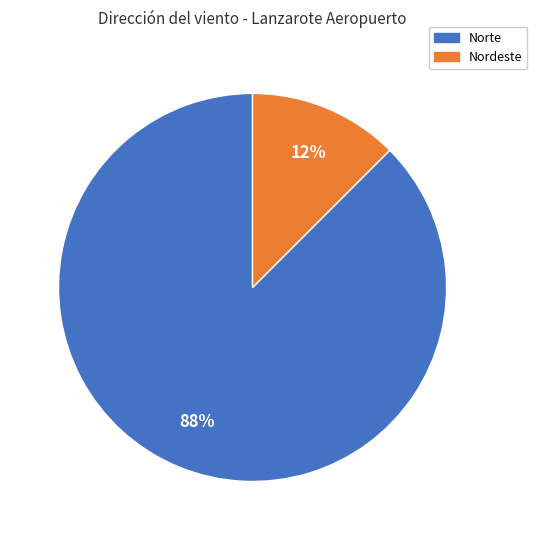

To the nearest percent, what is the average slice percentage?

50%